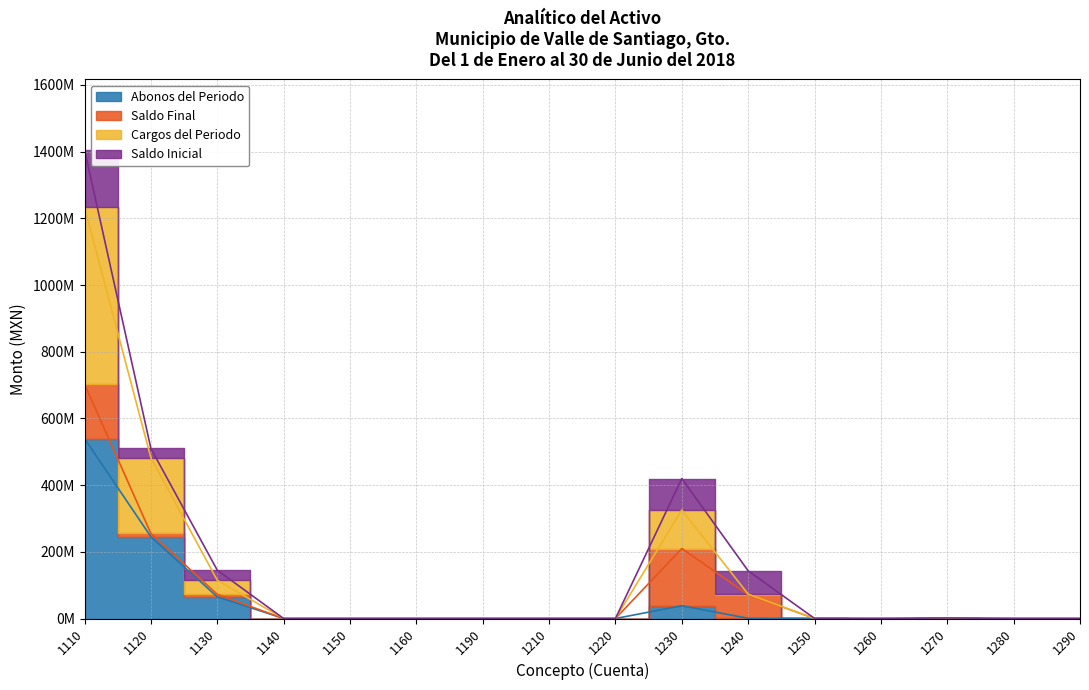

At which category does Cargos del Periodo reach its first local valley?

1260